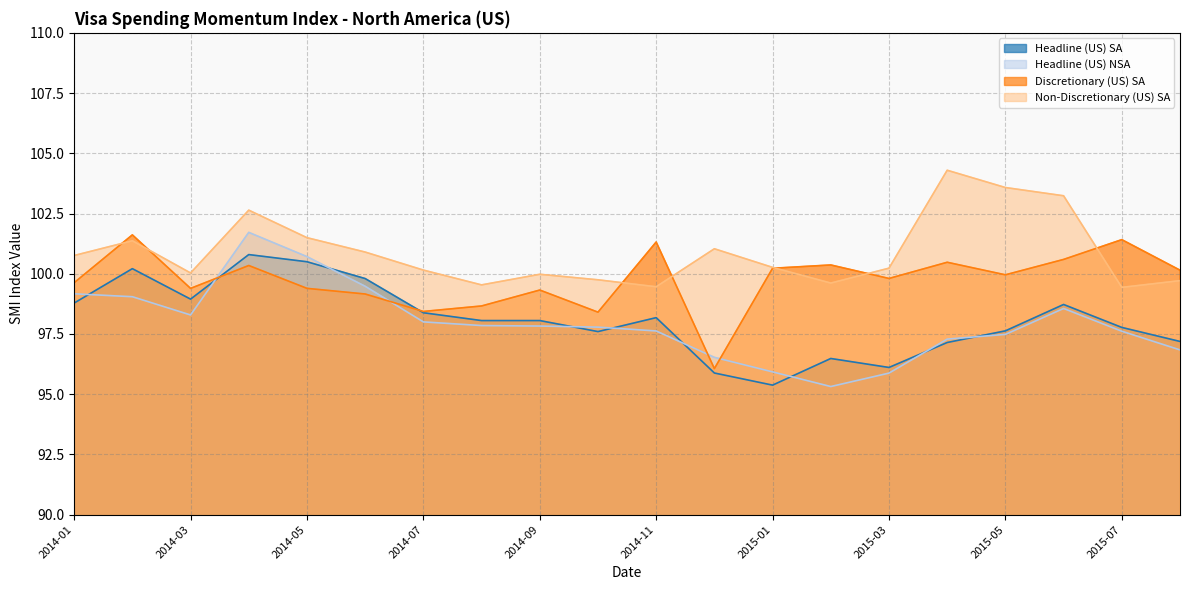

What is the total value across all series at 2014-12?

389.5